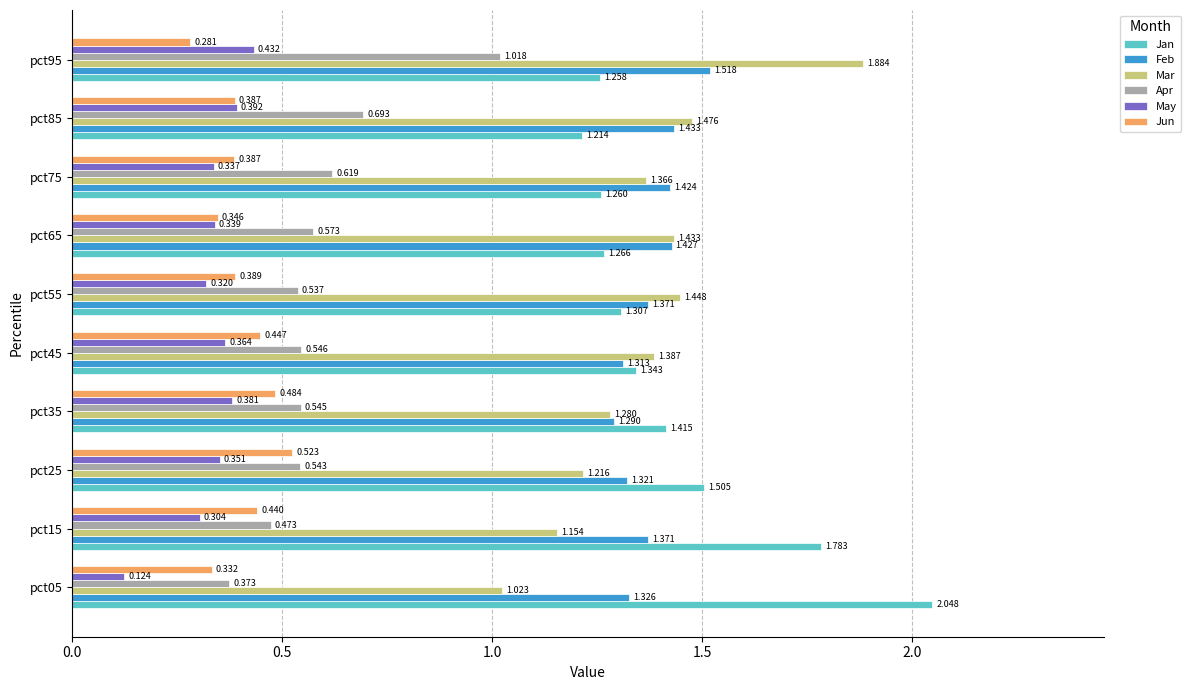

Which series has the largest range (max minus min)?

Mar